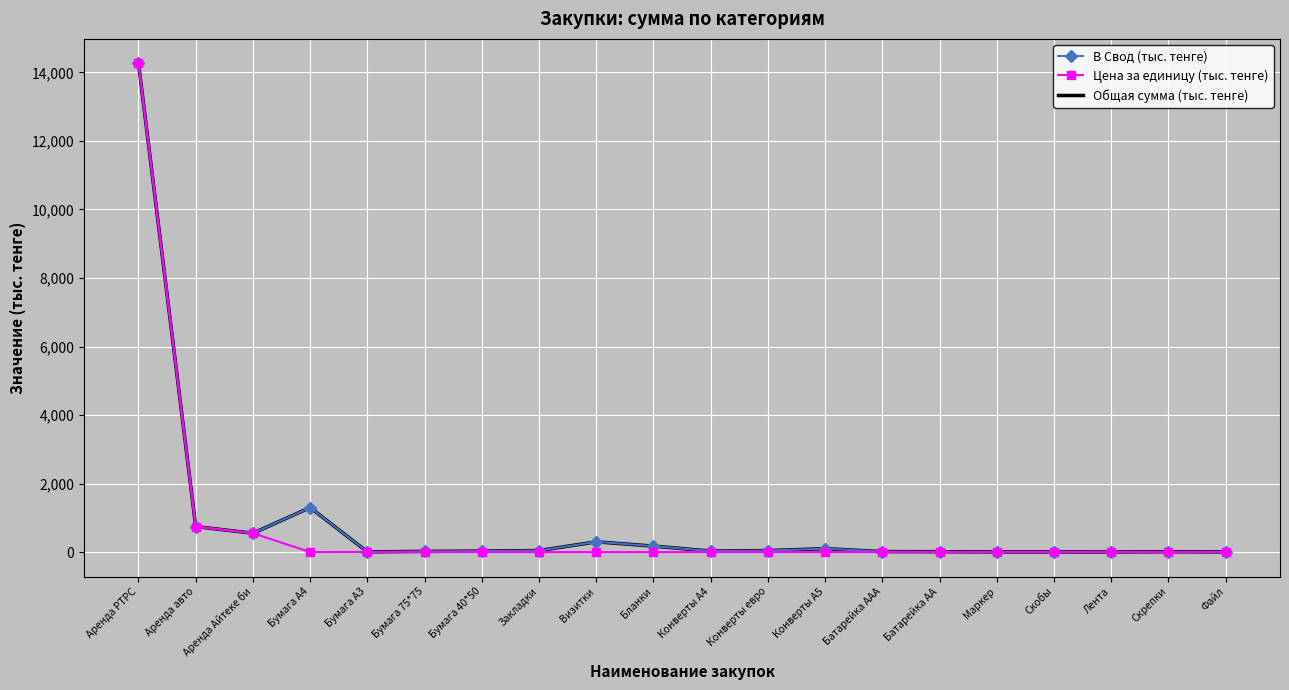

The value of В Свод (тыс. тенге) at Лента is 4.0. True or false?

True